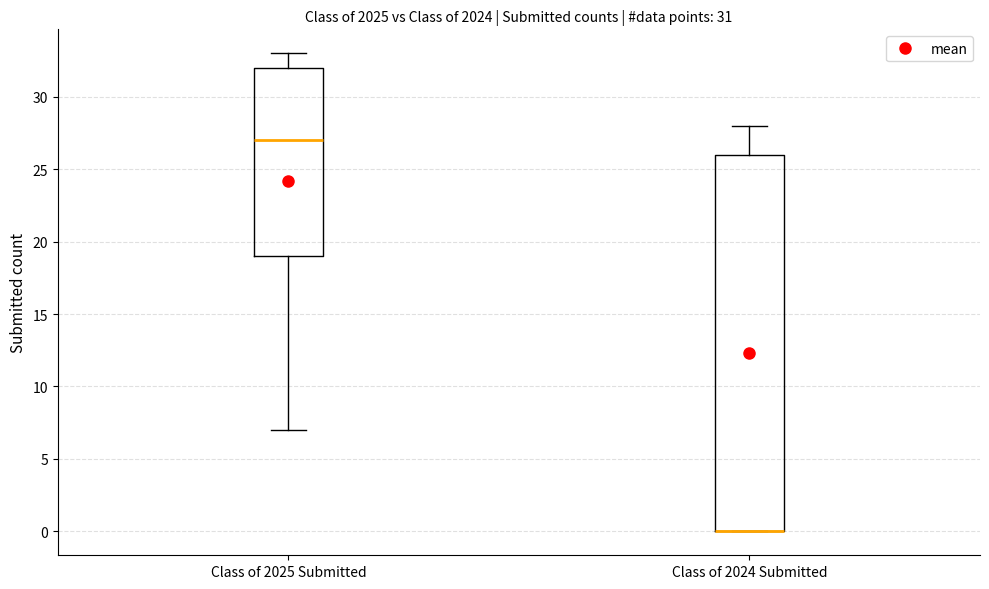

Which box is the tallest, from its lower edge to its upper edge?

Class of 2024 Submitted